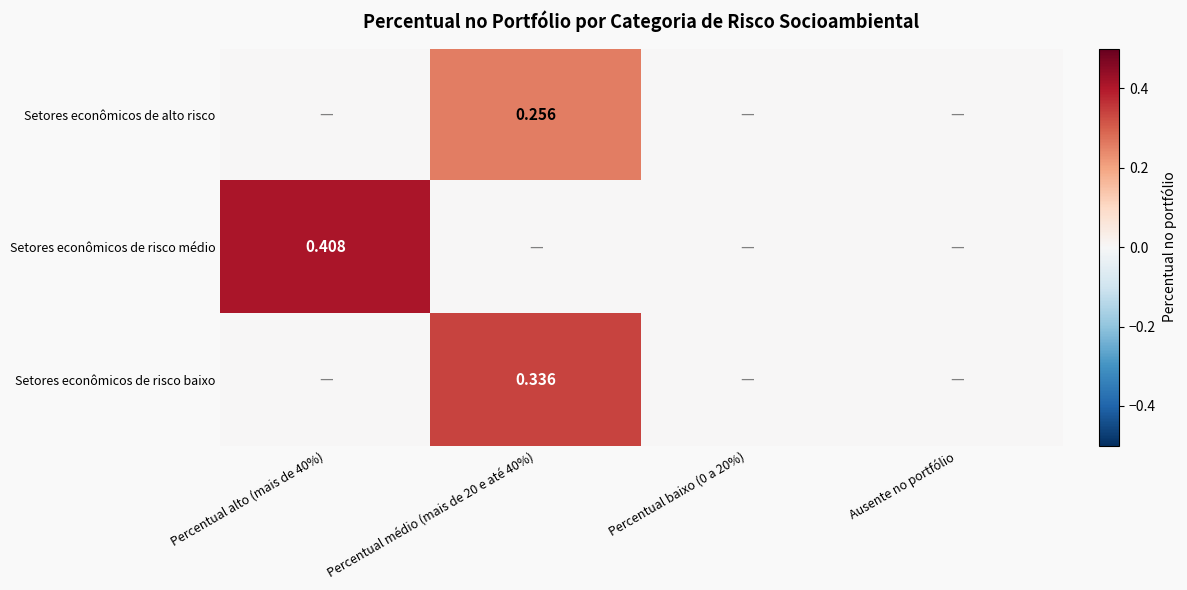

At which category is the sum across all series the highest?

Percentual médio (mais de 20 e até 40%)